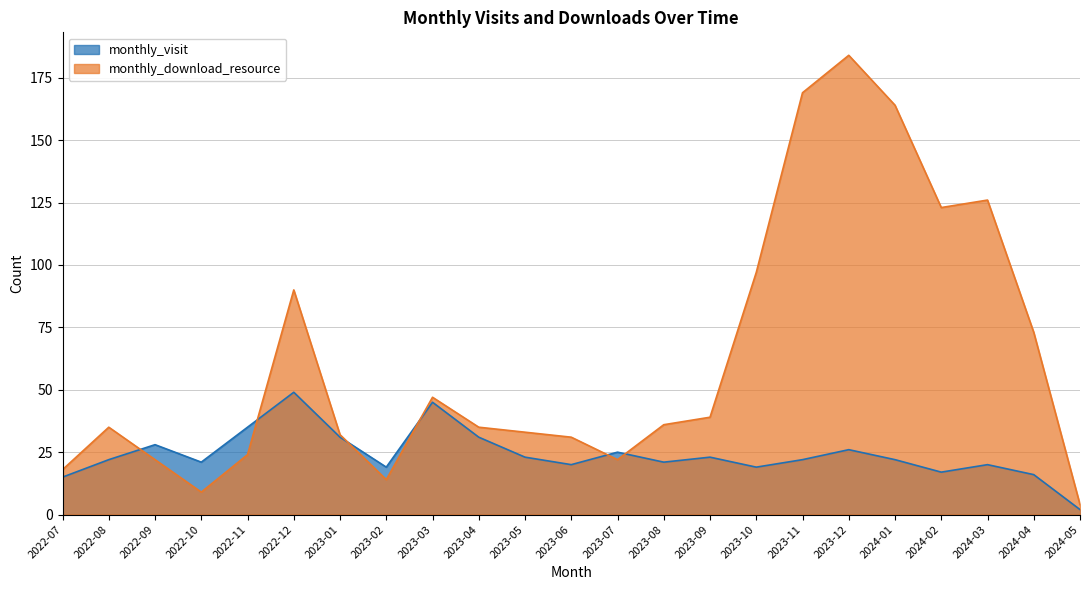

How many distinct data groups are displayed?

2